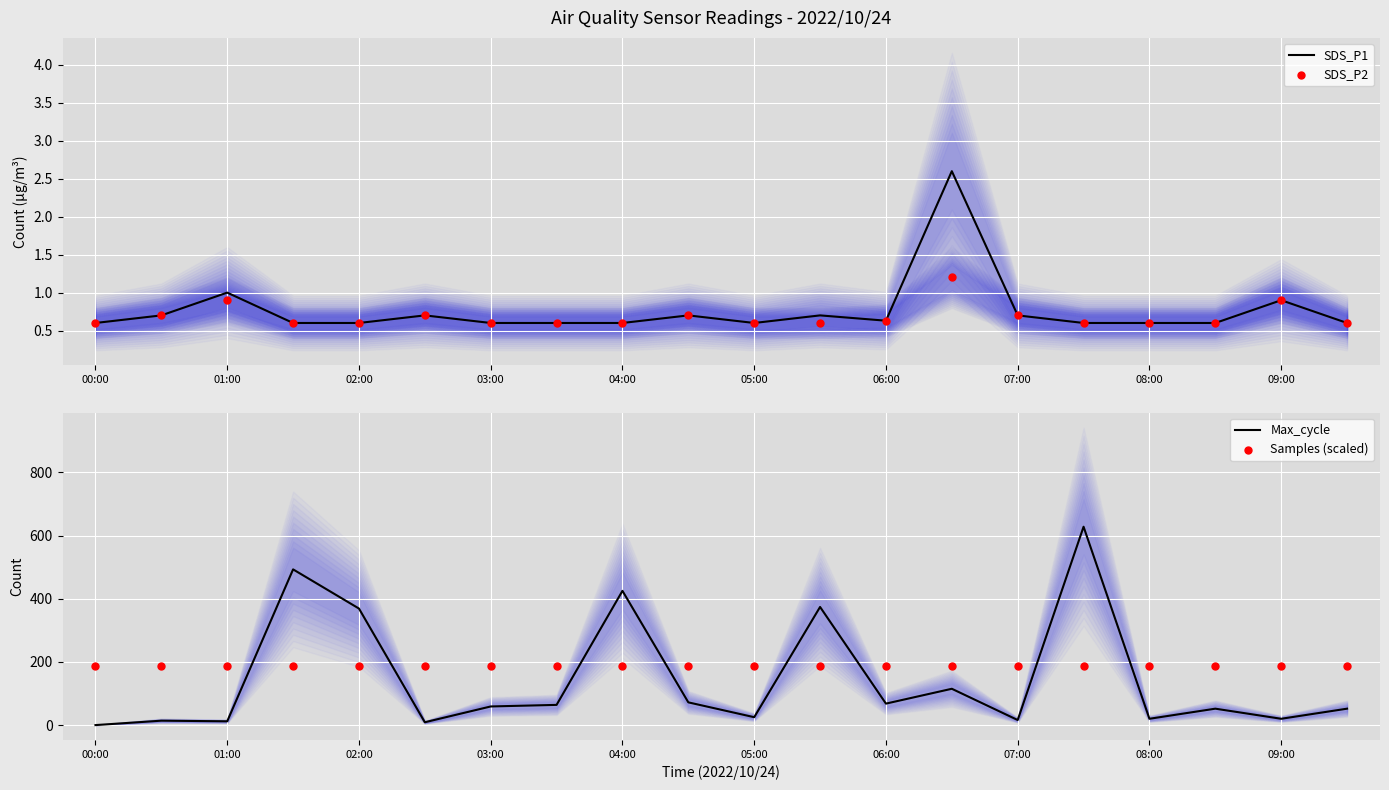

Which series contains the lowest Y value?

Max_cycle